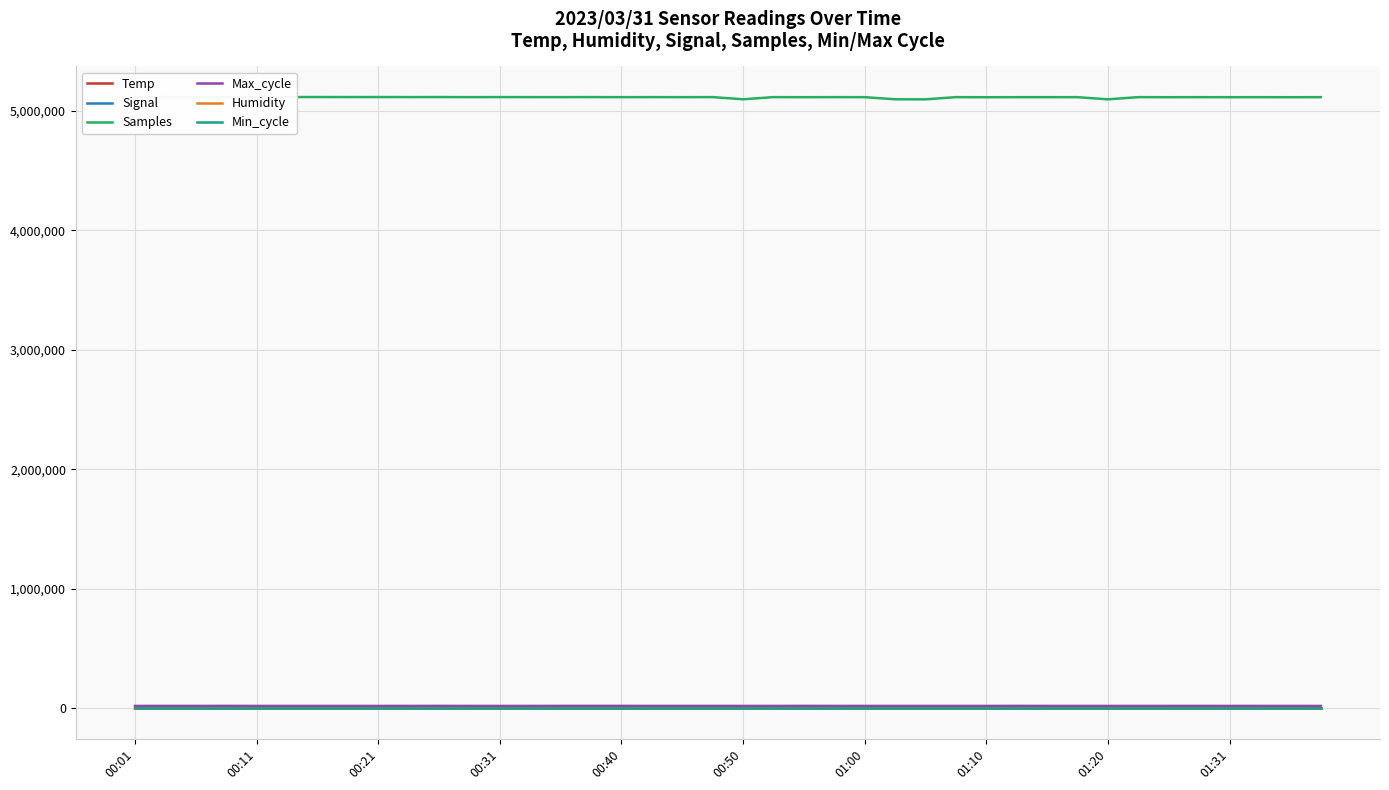

Which category has the highest value in the Min_cycle series?

00:01